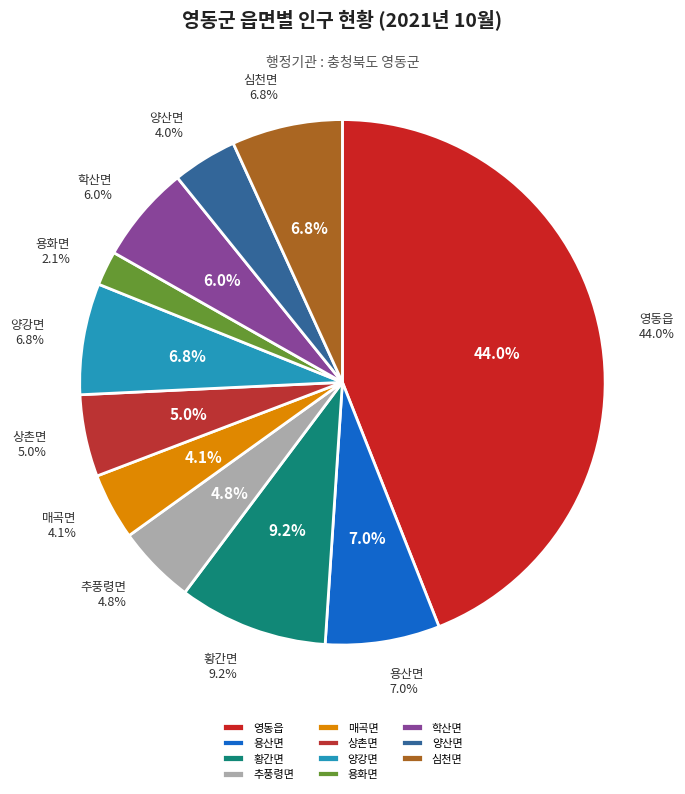

What is the total percentage of 용화면 and 용산면?

9.2%